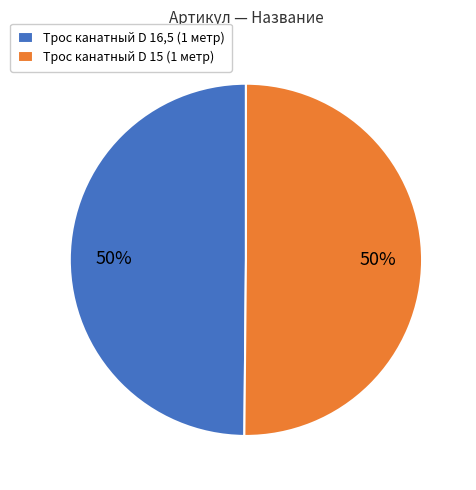

To the nearest percent, what is the combined percentage of Трос канатный D 15 (1 метр) and Трос канатный D 16,5 (1 метр)?

100%